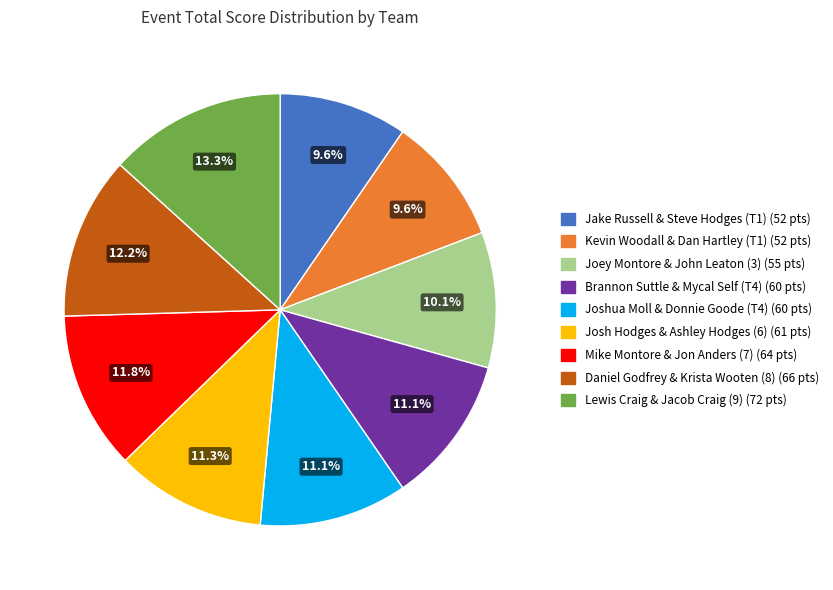

How many slices are in this pie chart?

9